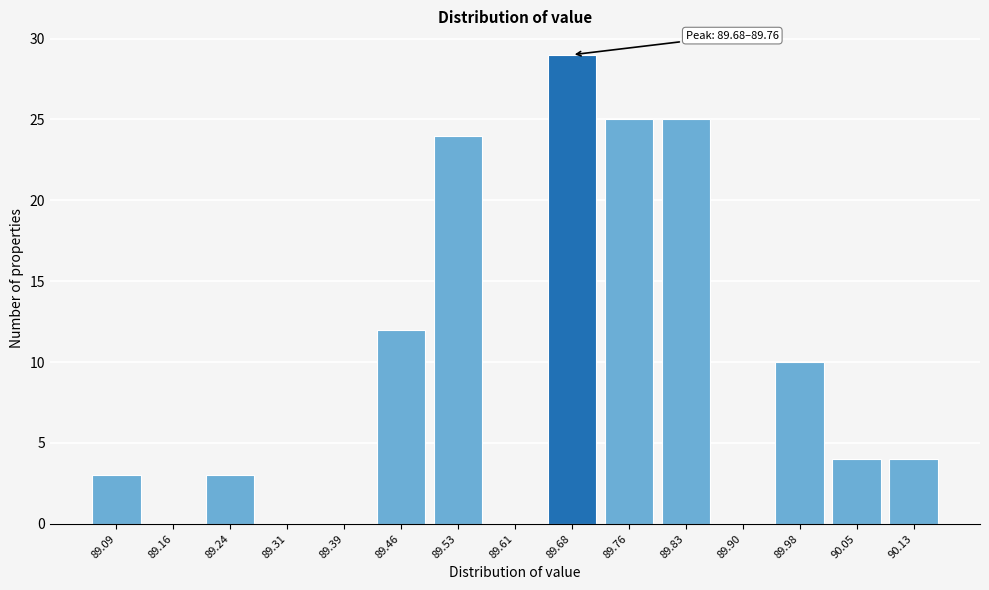

Reading right to left, transcribe all the data shown in this chart.

90.13=4	90.05=4	89.98=10	89.90=0	89.83=25	89.76=25	89.68=29	89.61=0	89.53=24	89.46=12	89.39=0	89.31=0	89.24=3	89.16=0	89.09=3